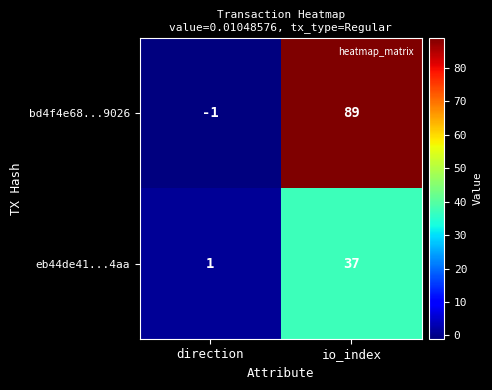

At which category does the chart reach its peak across all series?

io_index